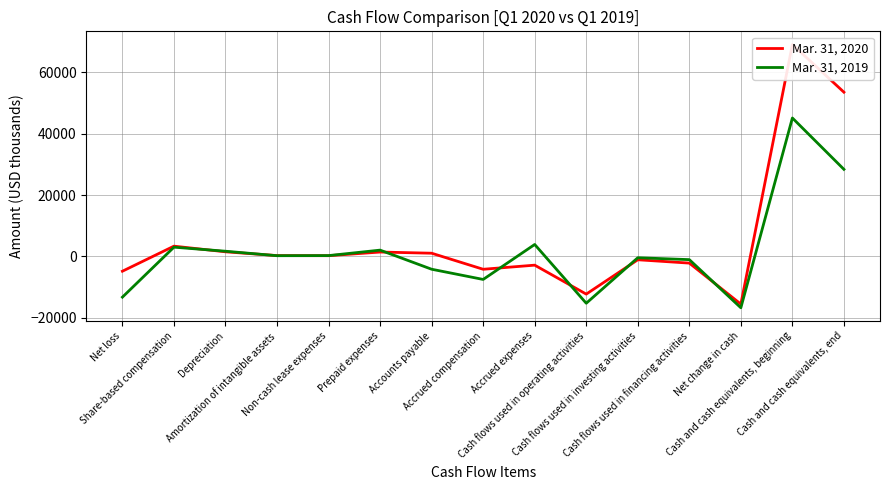

Reading left to right, extract all data points from this chart.

Mar. 31, 2020: -4821	3349	1506	271	239	1430	1046	-4186	-2845	-12281	-1086	-2177	-15544	69069	53525
Mar. 31, 2019: -13273	3014	1695	233	269	2053	-4173	-7501	3895	-15260	-433	-1044	-16737	45118	28381